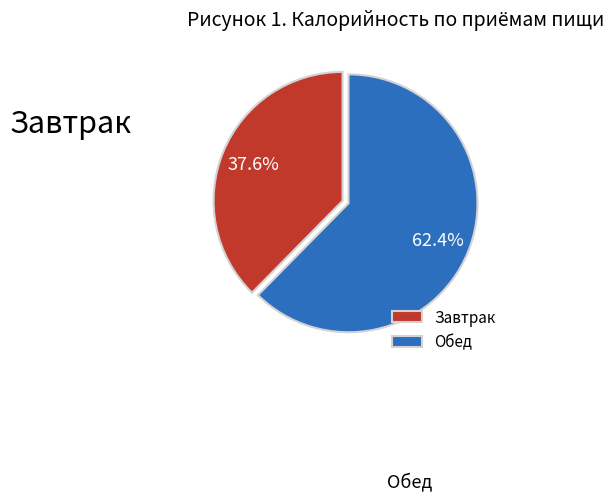

How many segments does this pie chart have?

2